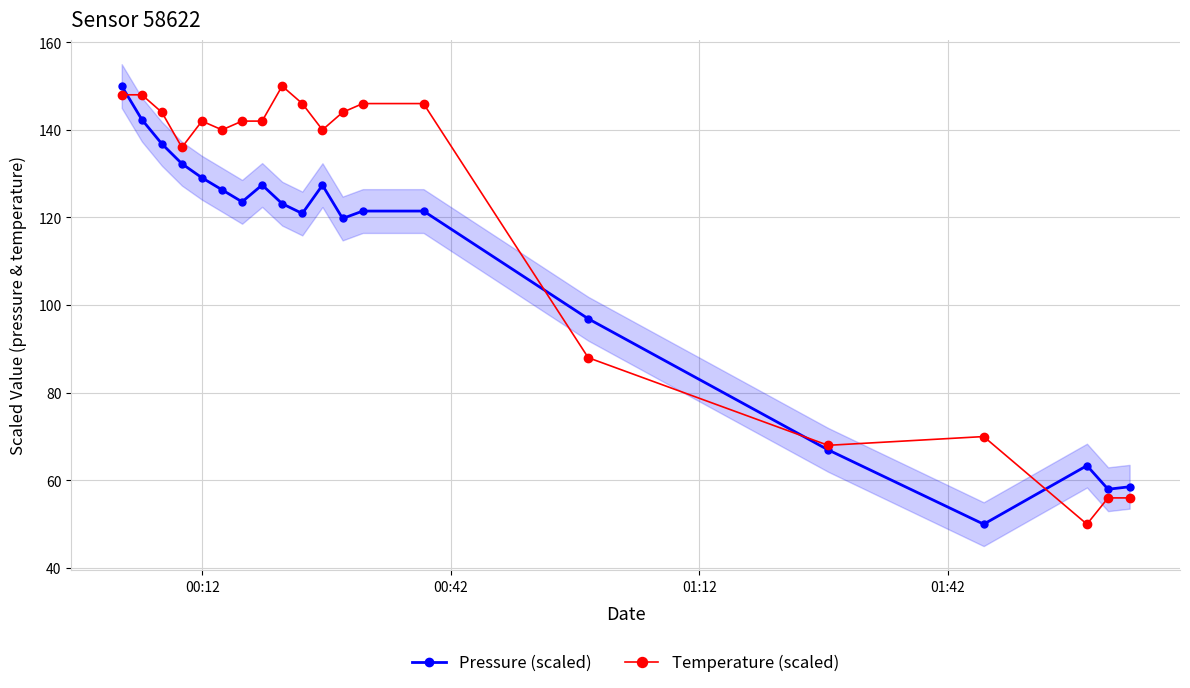

What is the value of the Pressure (scaled) point at the 9th from the left?

123.2